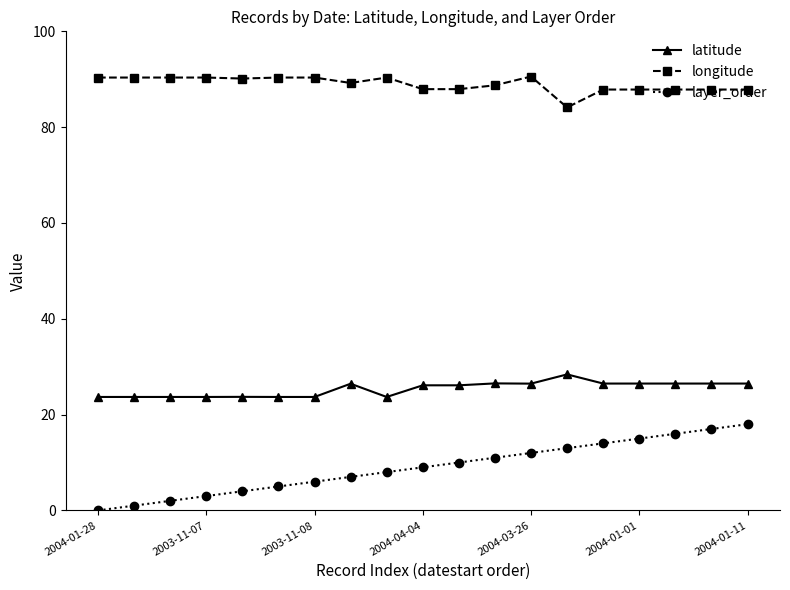

Which series has the widest spread of values?

layer_order